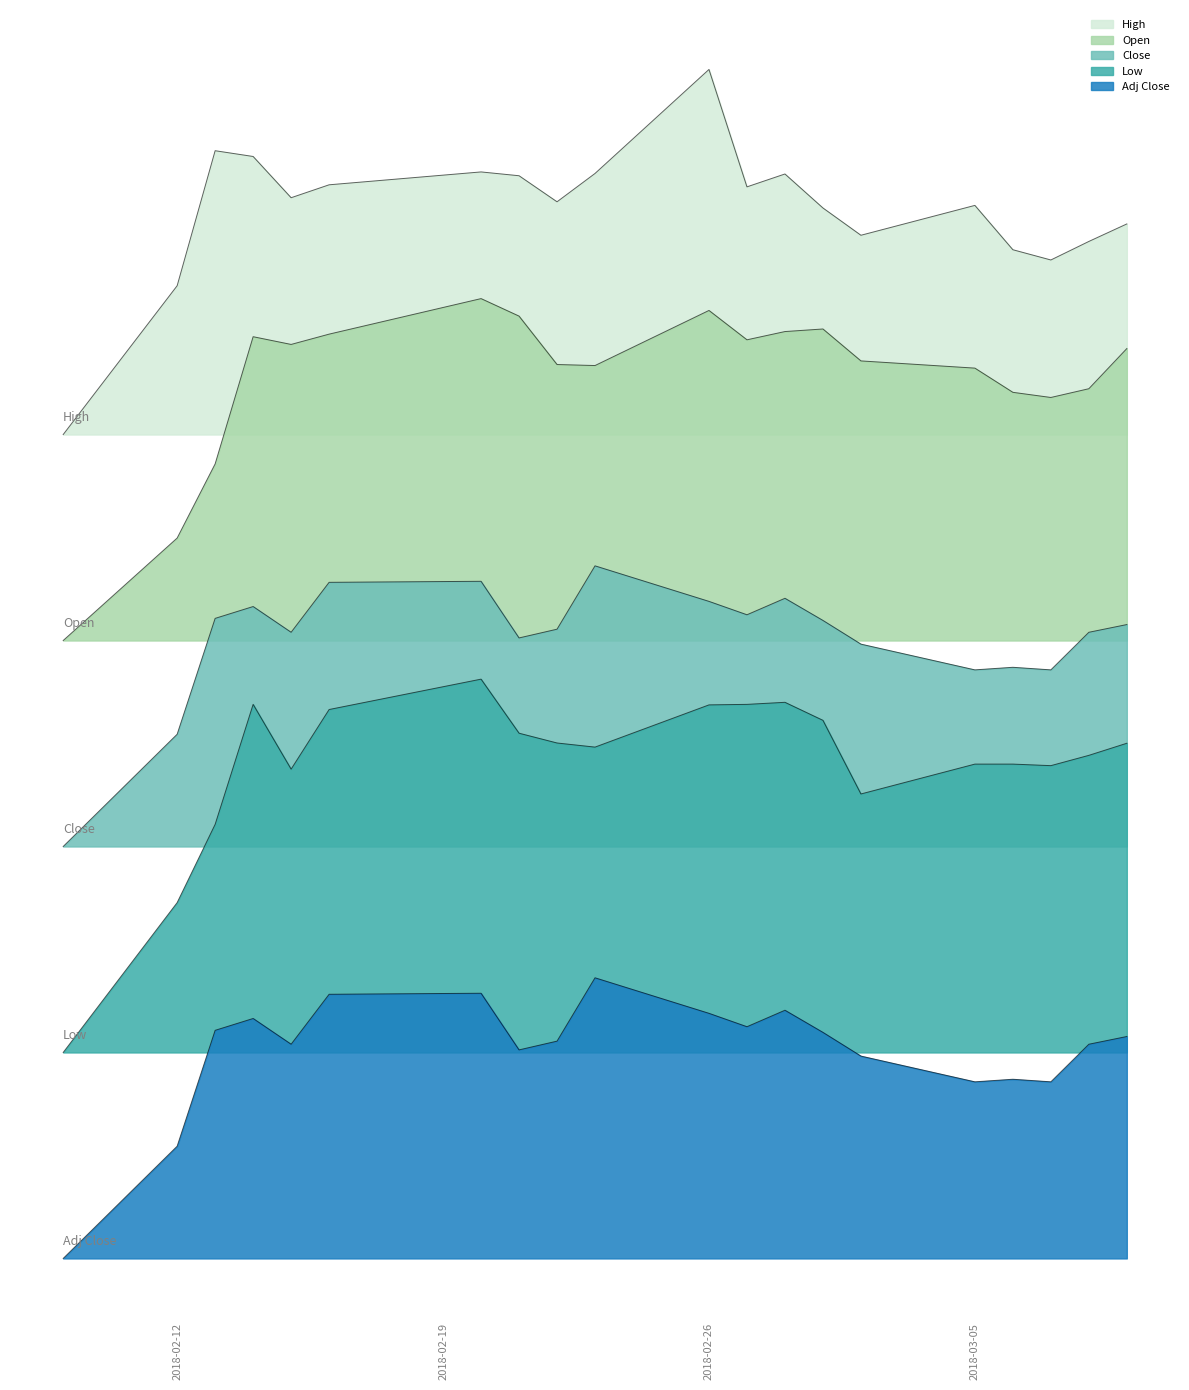

Reading right to left, what are all the values shown in this chart?

High: 22.1	21.8	21.4	21.6	22.5	21.9	22.4	23.1	22.8	25.1	23.1	22.5	23.0	23.1	22.9	22.6	23.4	23.5	20.9	18.0
Open: 19.7	18.9	18.7	18.8	19.3	19.4	20.0	20.0	19.8	20.4	19.3	19.4	20.3	20.6	19.9	19.8	19.9	17.4	16.0	14.0
Close: 14.3	14.2	13.4	13.5	13.4	13.9	14.4	14.8	14.5	14.8	15.4	14.2	14.1	15.2	15.1	14.2	14.7	14.4	12.2	10.0
Low: 12.0	11.8	11.6	11.6	11.6	11.0	12.4	12.8	12.8	12.8	11.9	12.0	12.2	13.2	12.7	11.5	12.8	10.4	8.9	6.0
Adj Close: 6.3	6.2	5.4	5.5	5.4	5.9	6.4	6.8	6.5	6.8	7.4	6.2	6.1	7.2	7.1	6.2	6.7	6.4	4.2	2.0